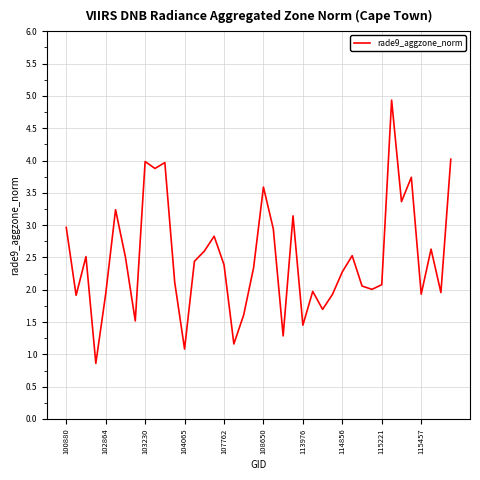

What is the difference between the second highest and second lowest values?

2.9